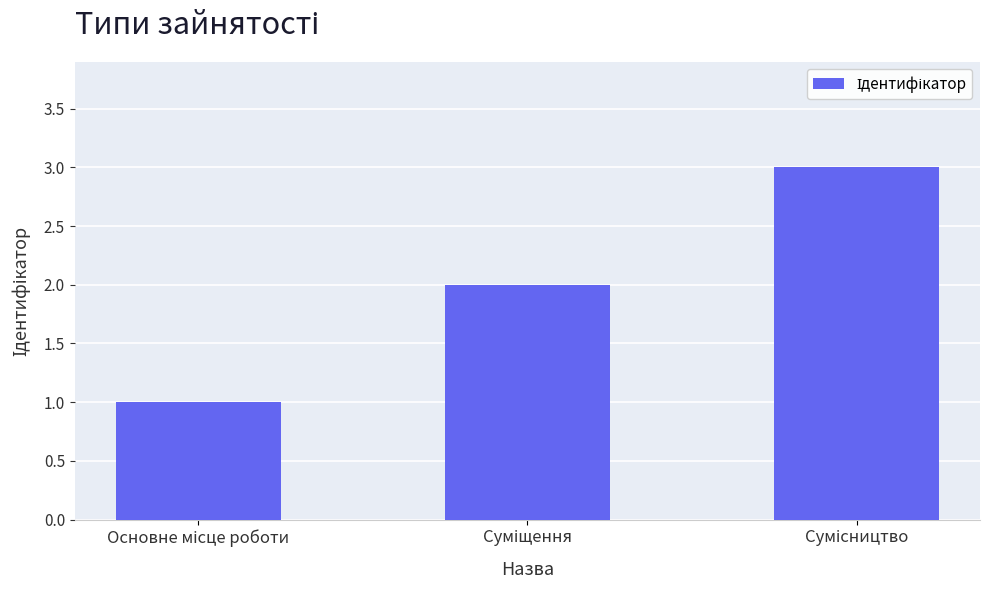

Are the bars grouped side by side (vs. stacked)?

No